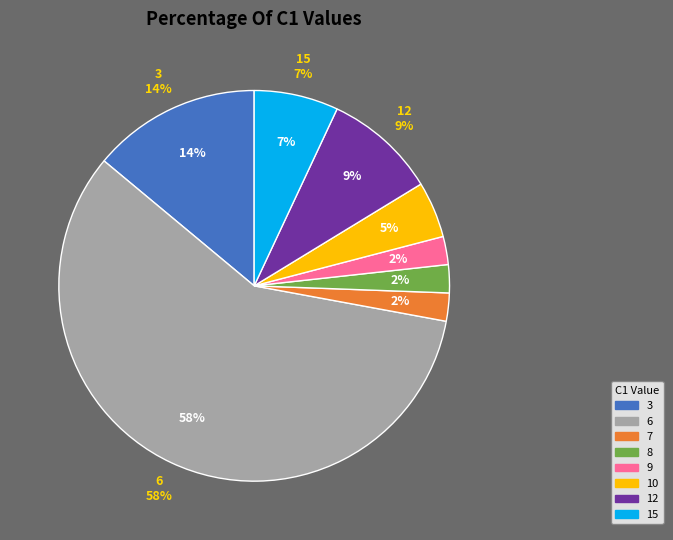

Combined, do 12 and 6 account for over 50%?

Yes